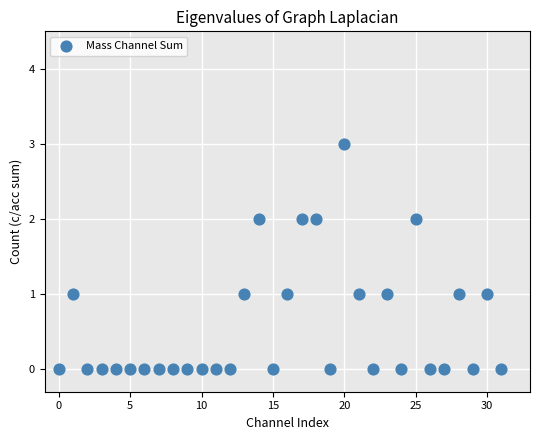

What is the range of Y values (max minus min)?

3